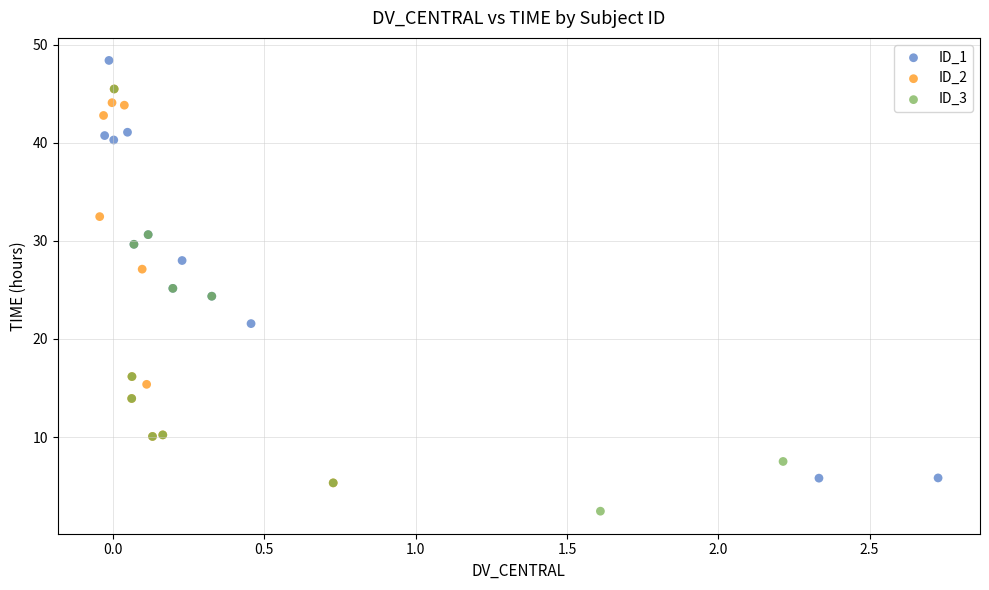

Which series reaches the minimum Y coordinate?

ID_3